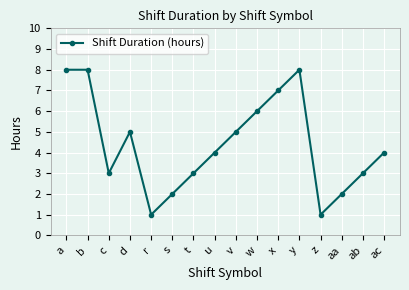

True or false: there are more than 0 points higher than both neighbors.

True